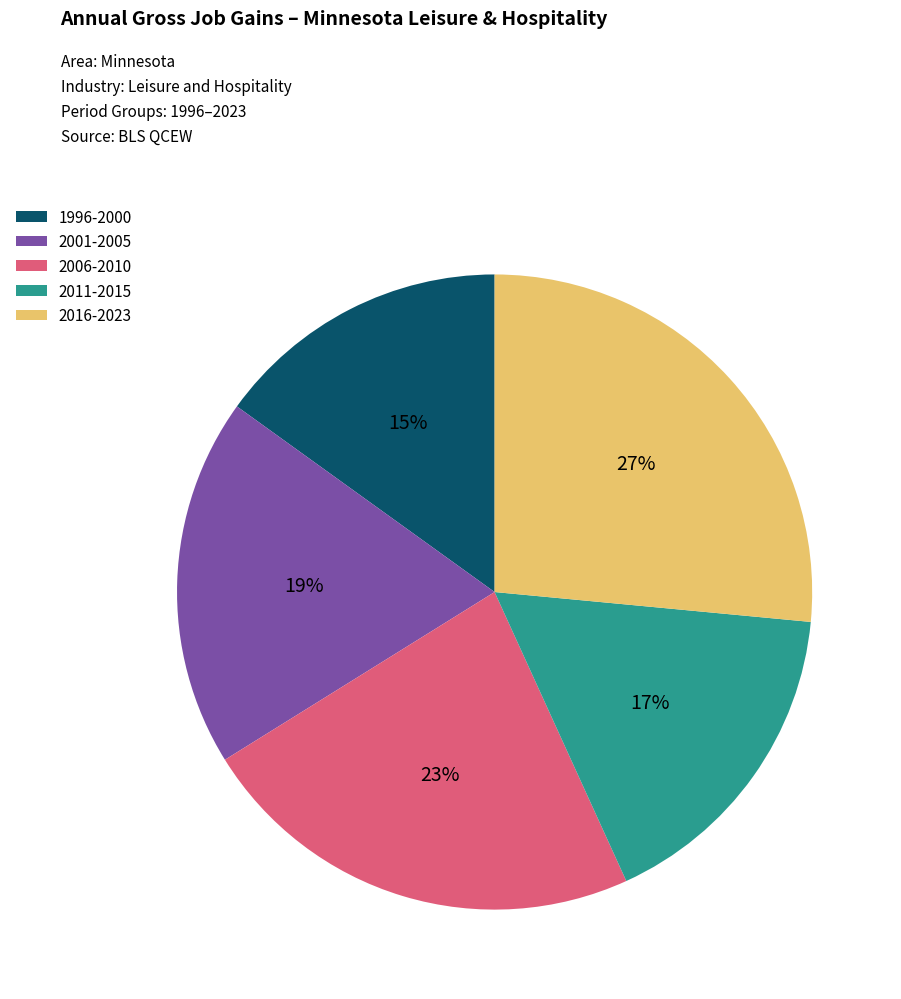

To the nearest percent, what is the average slice percentage?

20%